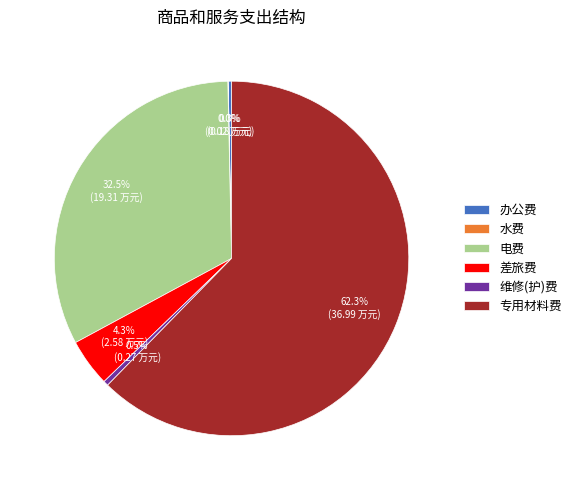

Does any single category account for the majority?

Yes